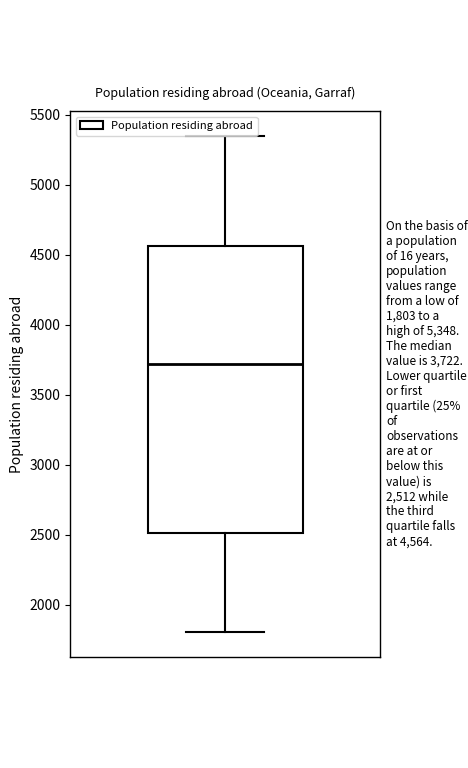

Read this box plot against the y-axis: the position of the median line, the range covered by the box, and the ends of both whiskers. The values are not printed on the chart, so give them approximately, as read against the axis.

median 3700, box 2500 to 4550, whiskers 1800 to 5350